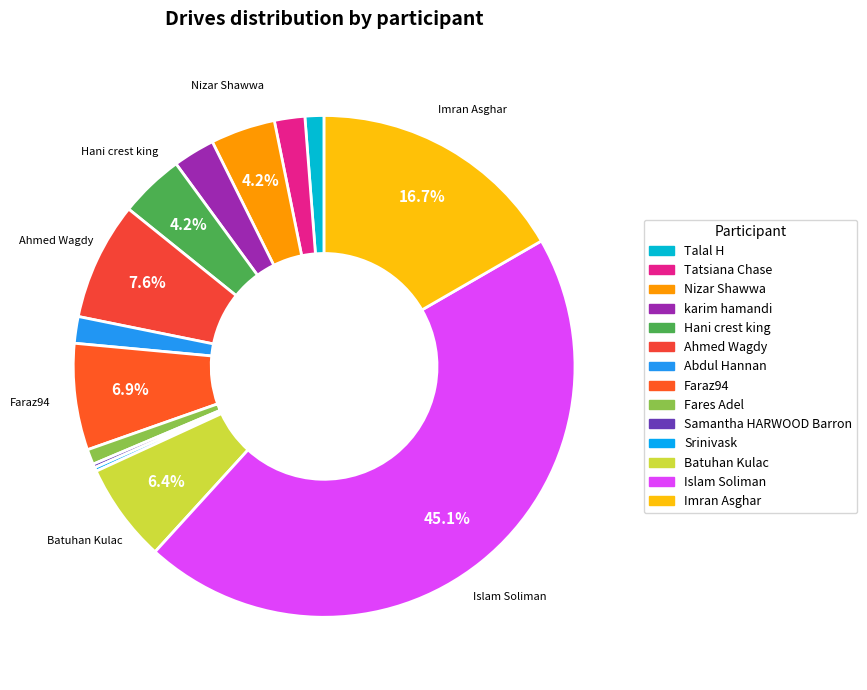

How many slices are in this pie chart?

14